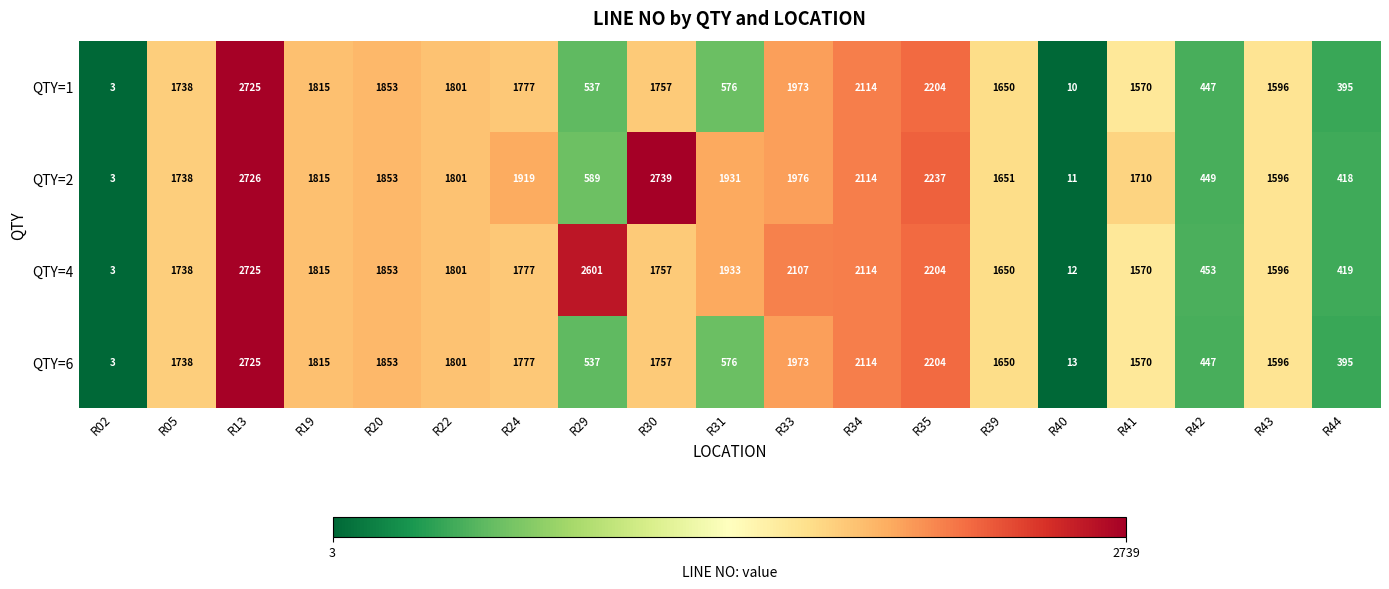

Which series has the largest range (max minus min)?

QTY=2